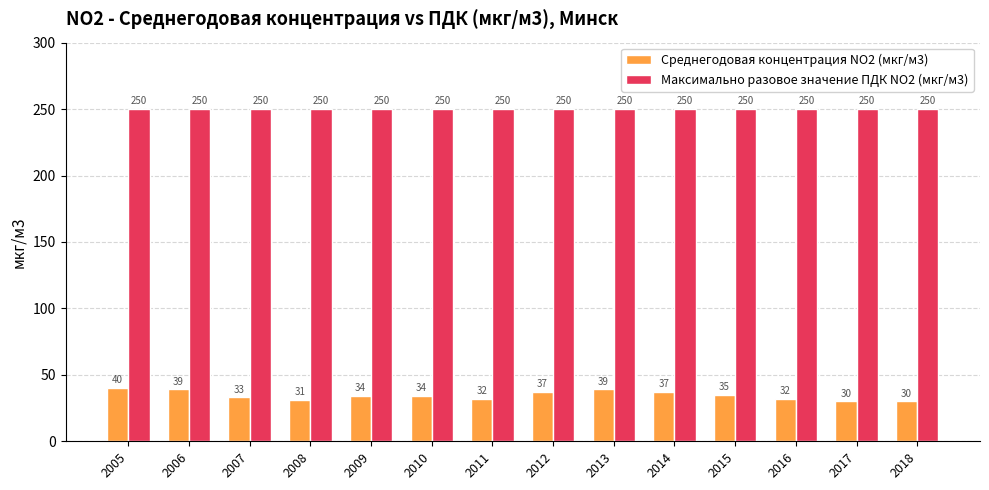

The Максимально разовое значение ПДК NO2 (мкг/м3) series shows 250 at 2012. True or false?

True